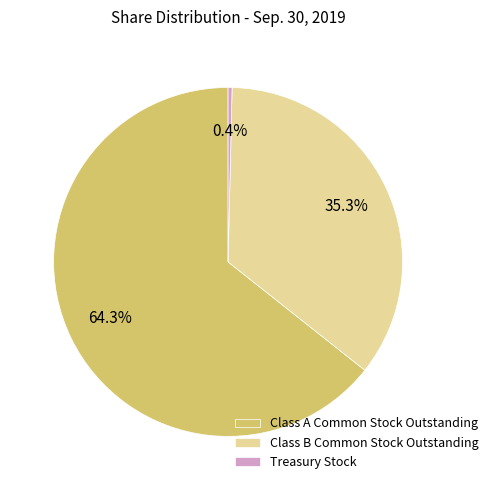

To the nearest percent, what percentage of the pie is Class B Common Stock Outstanding?

35%